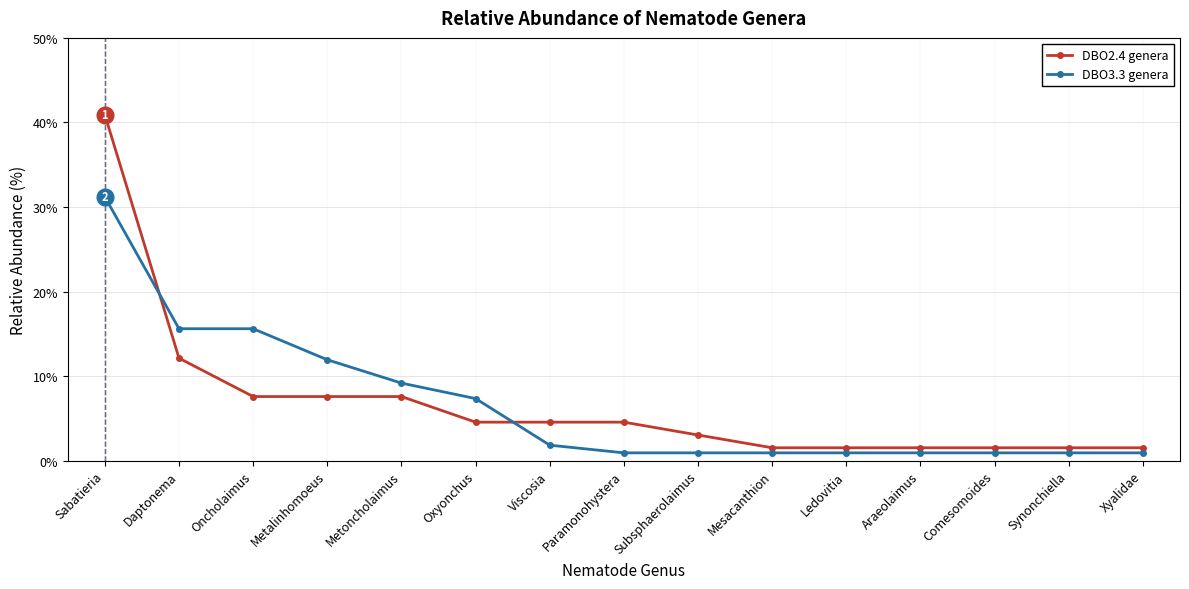

Is the value of DBO2.4 genera at Paramonohystera greater than the value of DBO3.3 genera at Sabatieria?

No